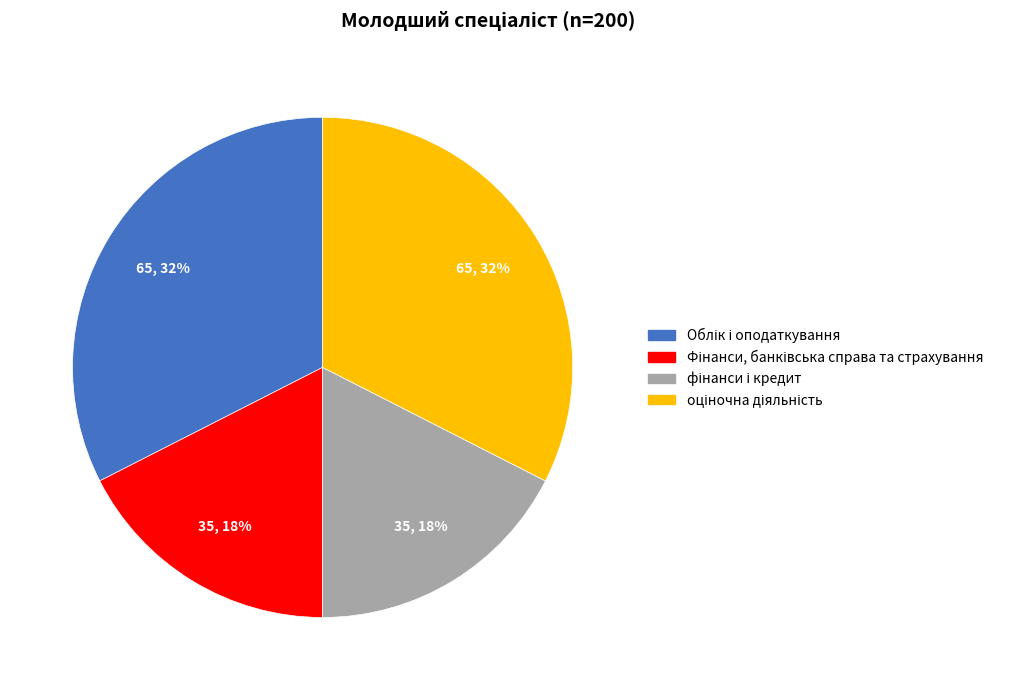

To the nearest percent, what is the average slice percentage?

25%